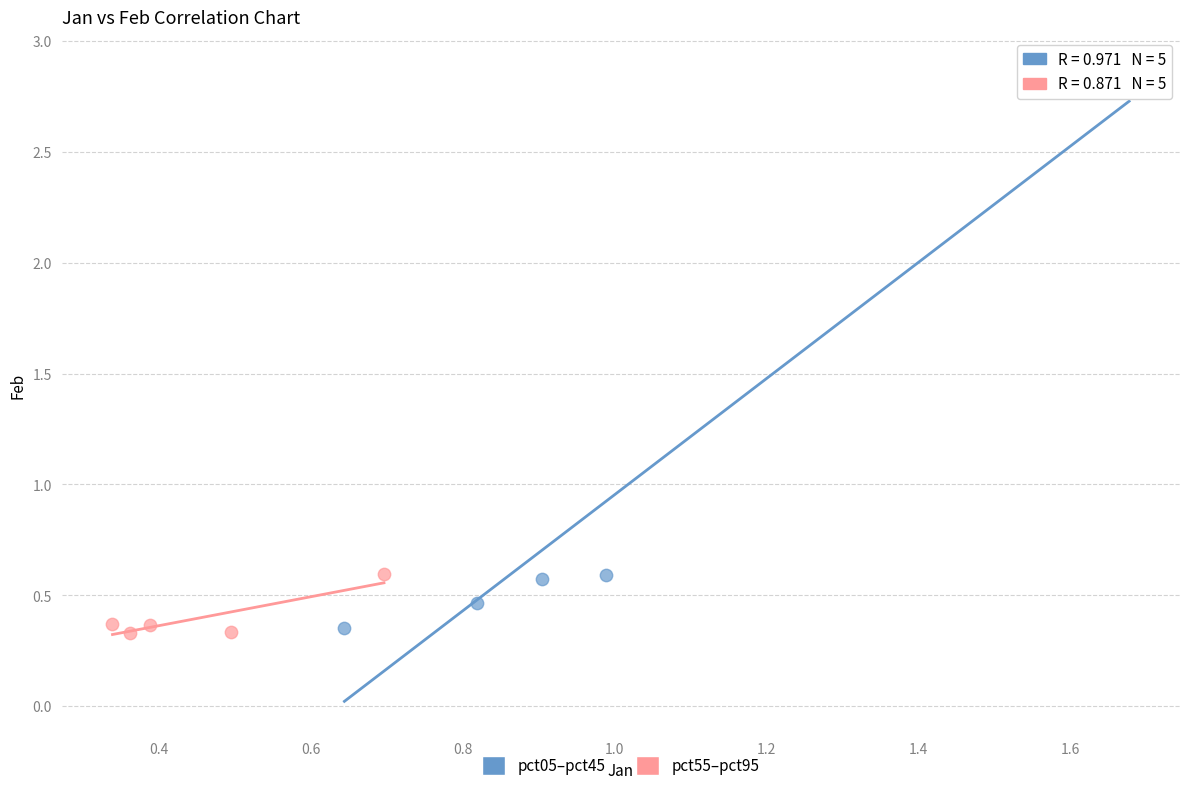

Which series reaches the maximum Y coordinate?

pct05–pct45